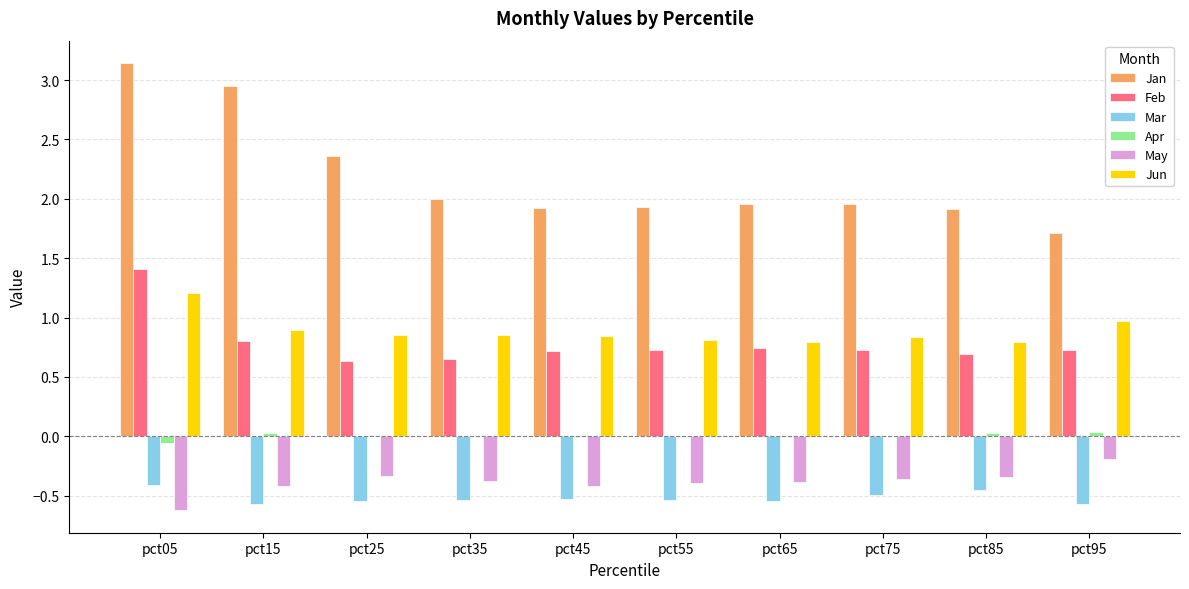

The value of May at pct75 is -0.5. True or false?

False